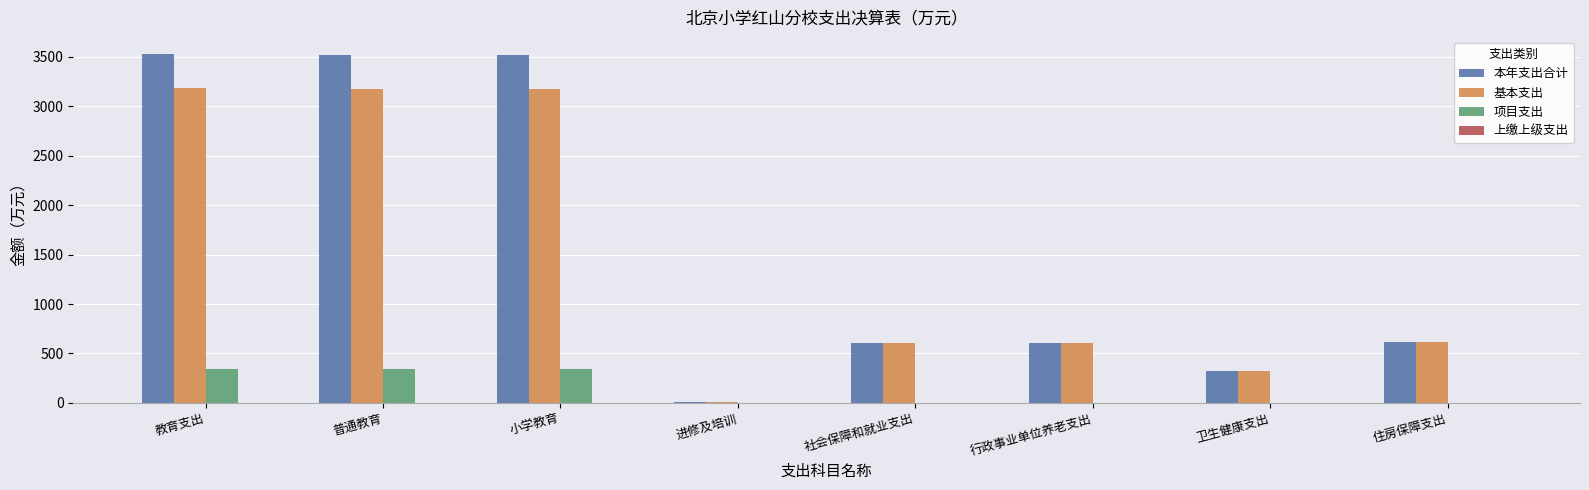

What is the maximum value shown in the chart?

3526.9